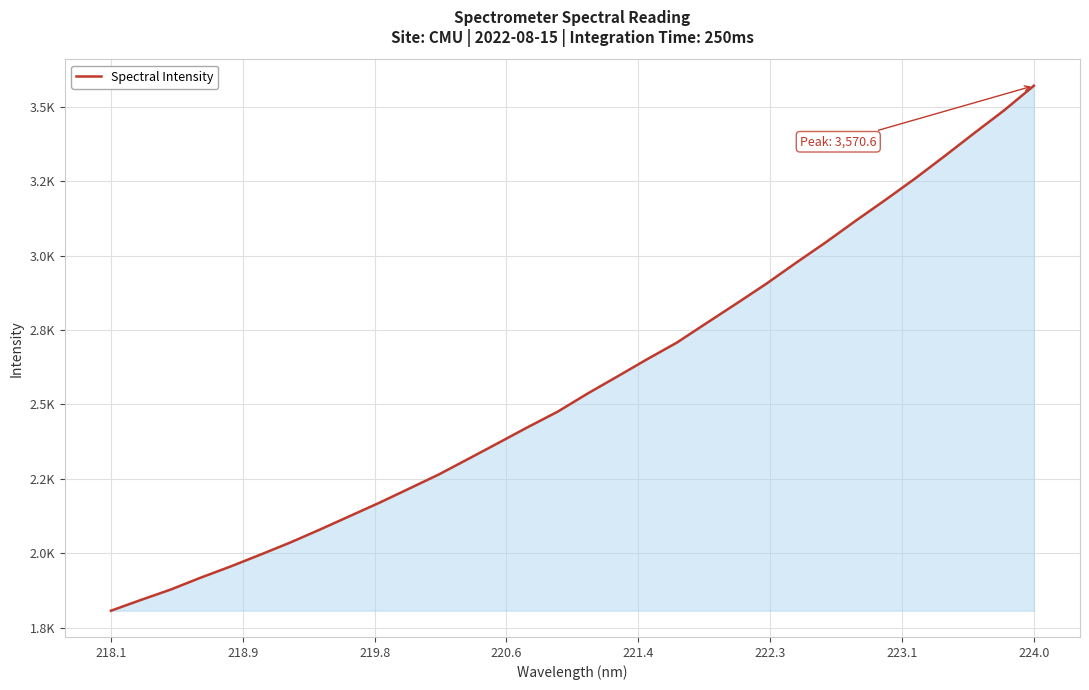

Does the chart display data point markers on the line(s)?

No